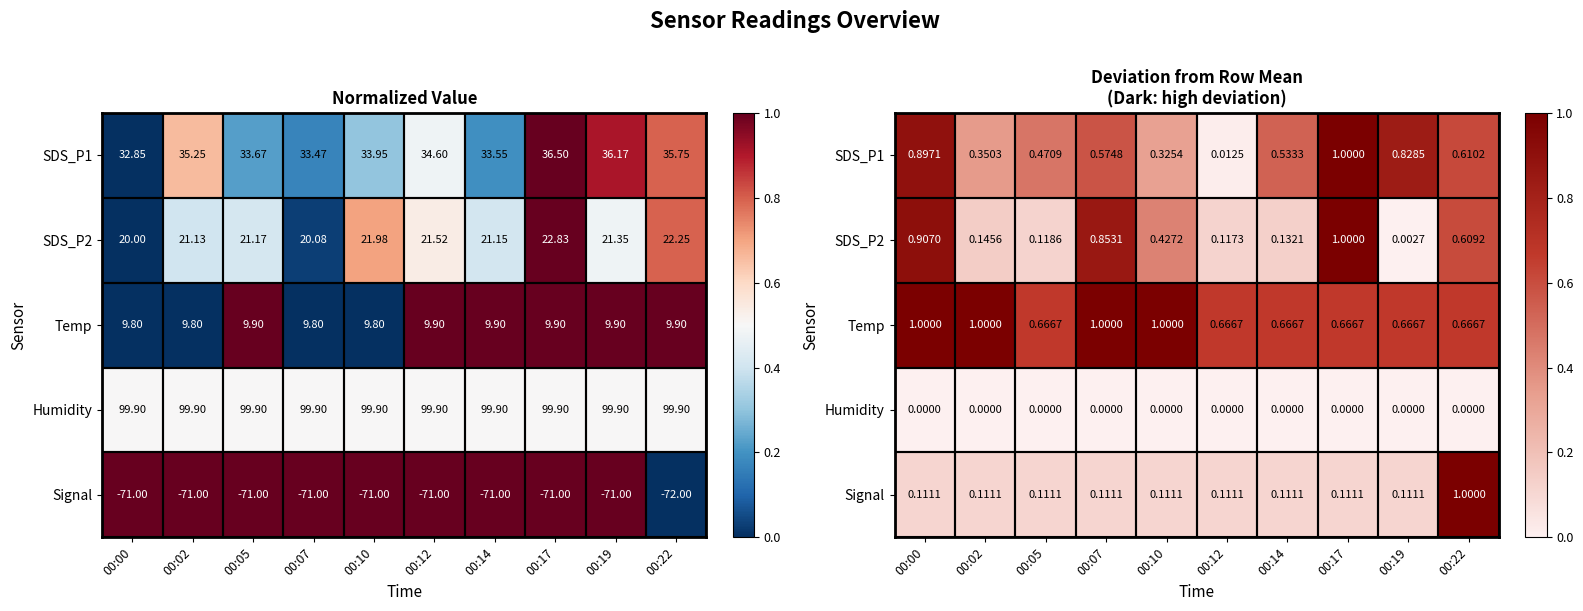

The value of Temp at 00:14 is 1.1. True or false?

False